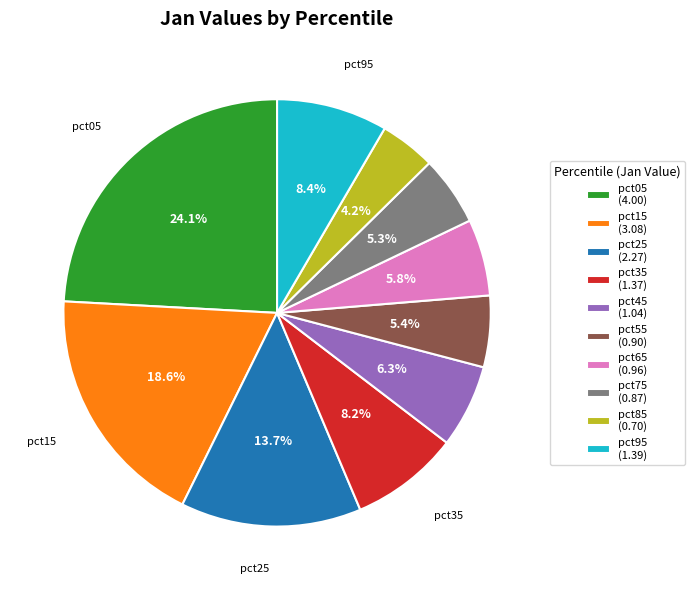

Which has a higher value, pct45 or pct15?

pct15